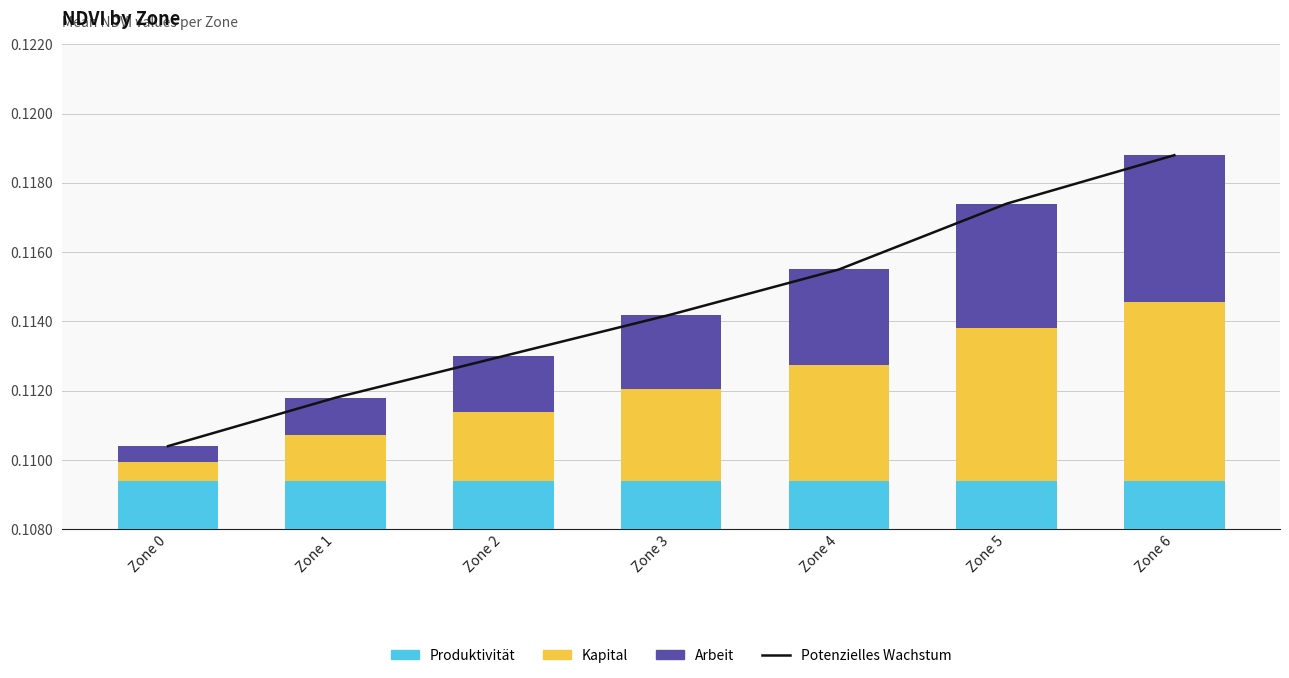

Between Zone 2 and Zone 6, which series saw the biggest shift?

Potenzielles Wachstum